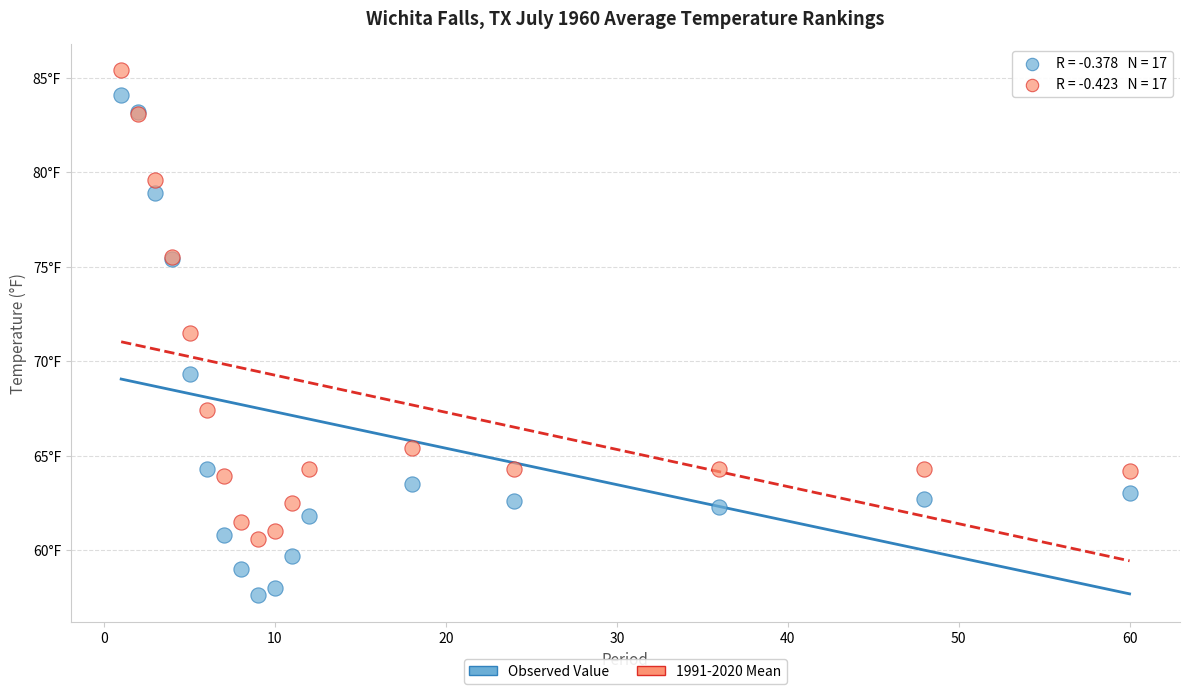

Which series has the largest Y range (max minus min)?

Observed Value